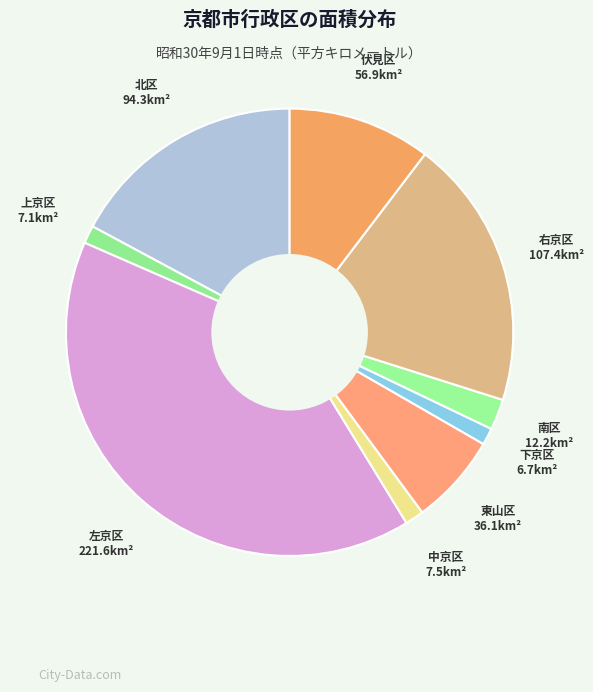

The 南区 slice represents 2% of the pie. True or false?

True